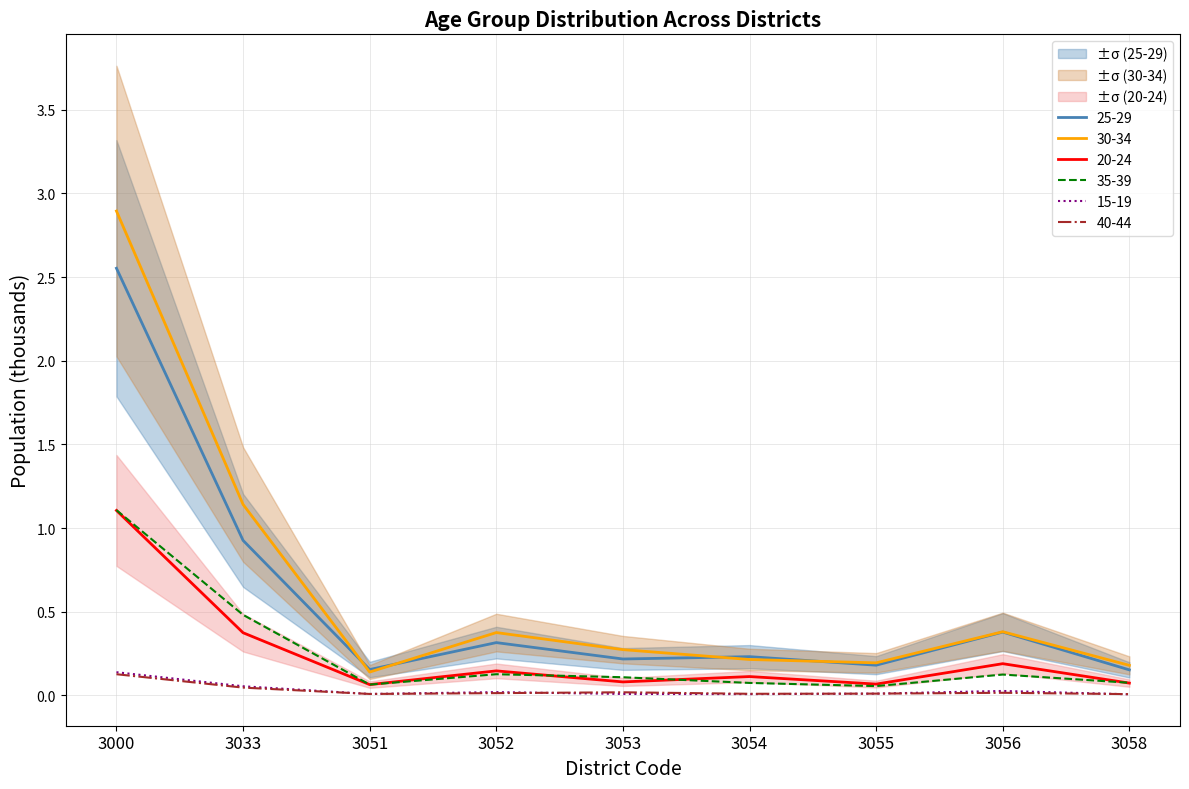

Rank the categories by 25-29 value from highest to lowest.

3000, 3033, 3056, 3052, 3054, 3053, 3055, 3051, 3058